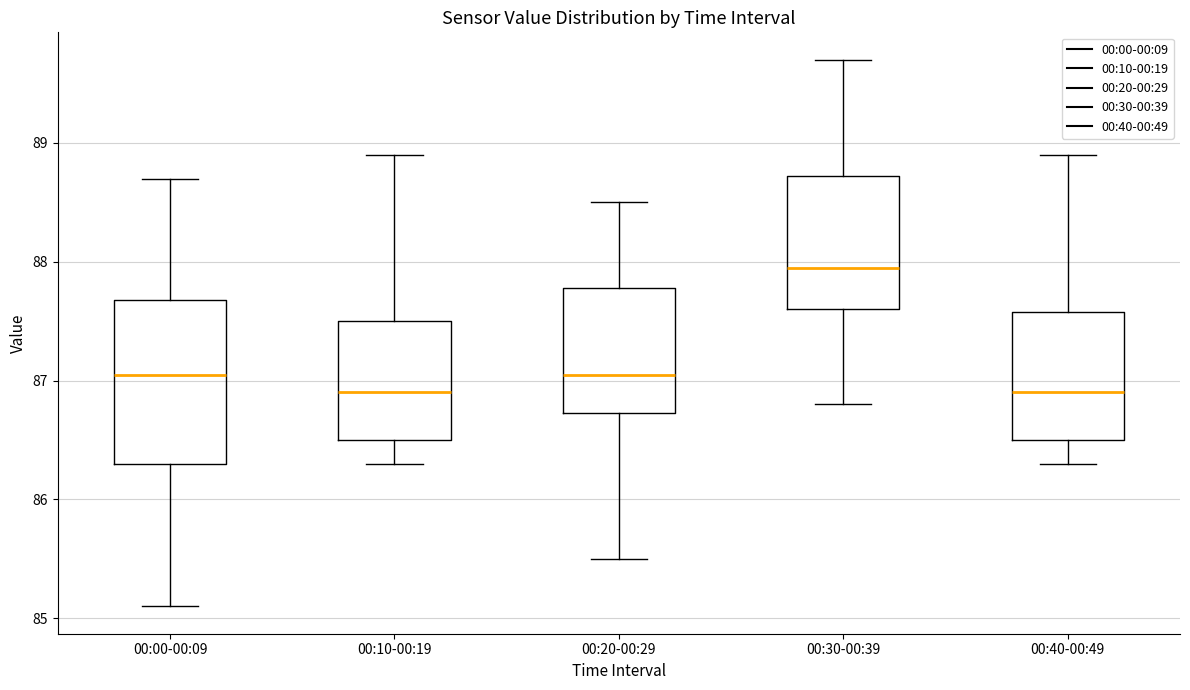

Reading left to right, read every box against the y-axis: the position of its median line, the range the box covers, and the ends of its whiskers. The values are not printed on the chart, so give them approximately, as read against the axis.

00:00-00:09: median 87.1, box 86.3 to 87.7, whiskers 85.1 to 88.7
00:10-00:19: median 86.9, box 86.5 to 87.5, whiskers 86.3 to 88.9
00:20-00:29: median 87.1, box 86.7 to 87.8, whiskers 85.5 to 88.5
00:30-00:39: median 88.0, box 87.6 to 88.7, whiskers 86.8 to 89.7
00:40-00:49: median 86.9, box 86.5 to 87.6, whiskers 86.3 to 88.9